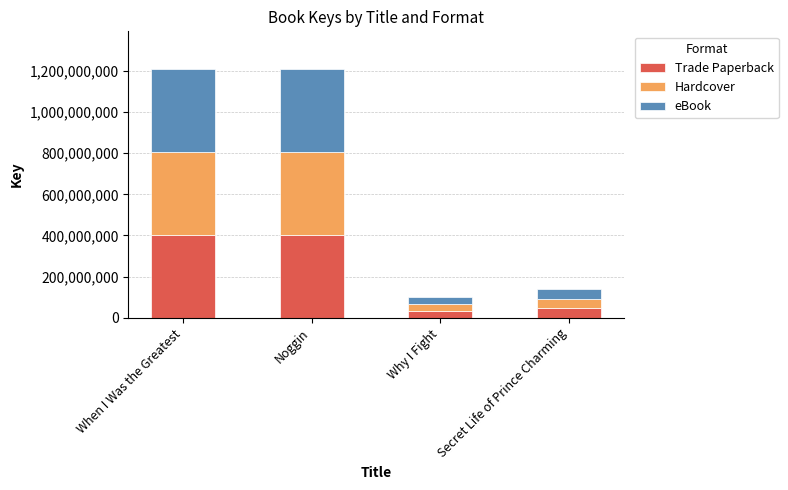

How many bars are there in total?

4